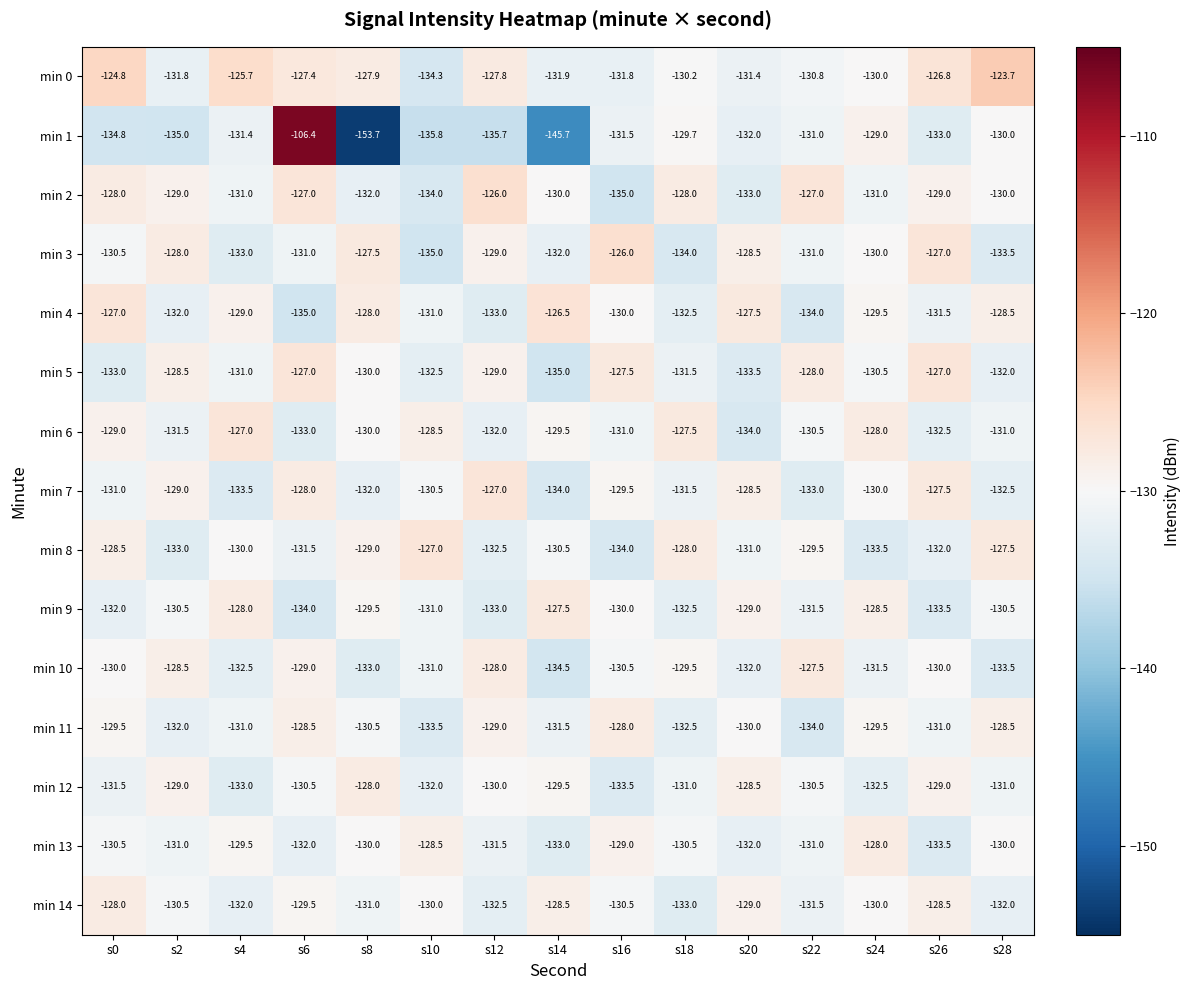

Is the value of min 10 at s2 greater than the value of min 3 at s4?

Yes